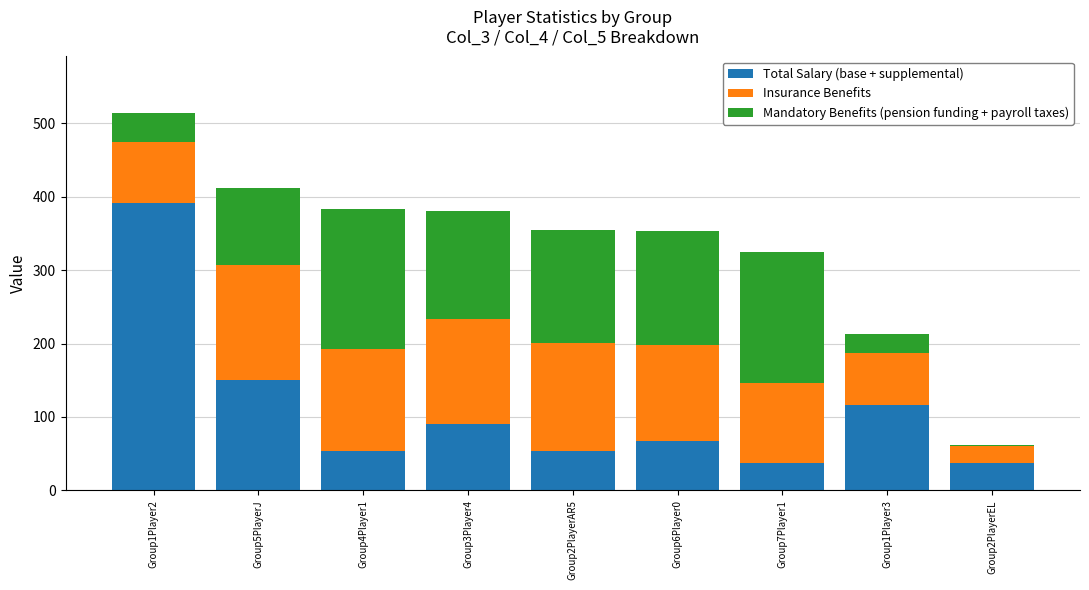

What is the highest value of the Total Salary (base + supplemental) series?

392